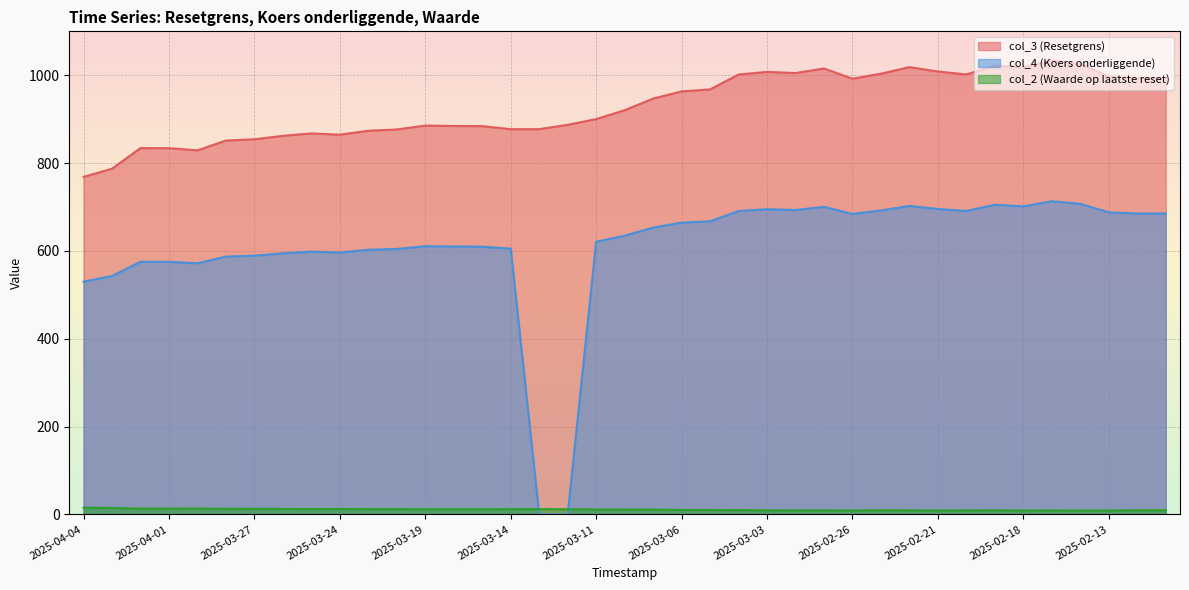

At 2025-02-24, list the series in order from largest to smallest.

col_3 (Resetgrens), col_4 (Koers onderliggende), col_2 (Waarde op laatste reset)